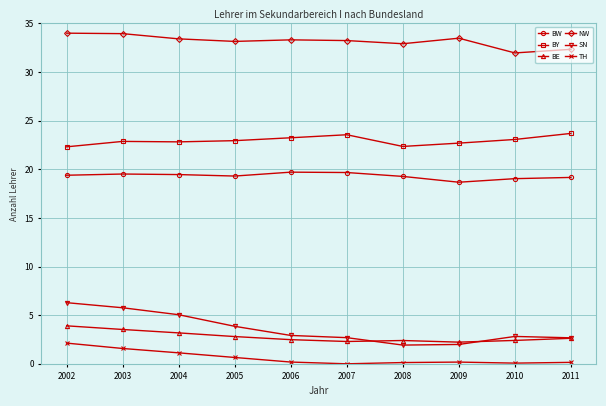

How many categories are shown in the chart?

10